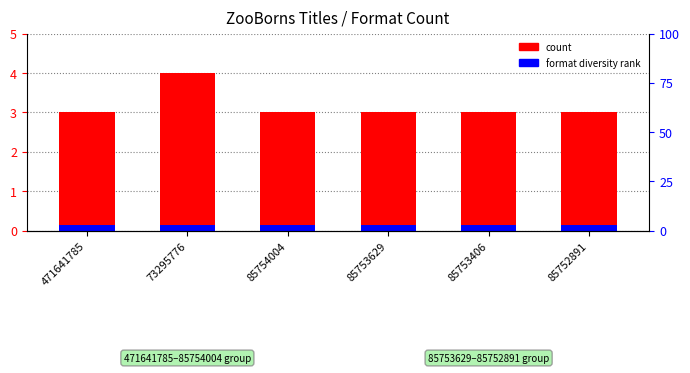

Which label corresponds to the largest value in the chart?

73295776